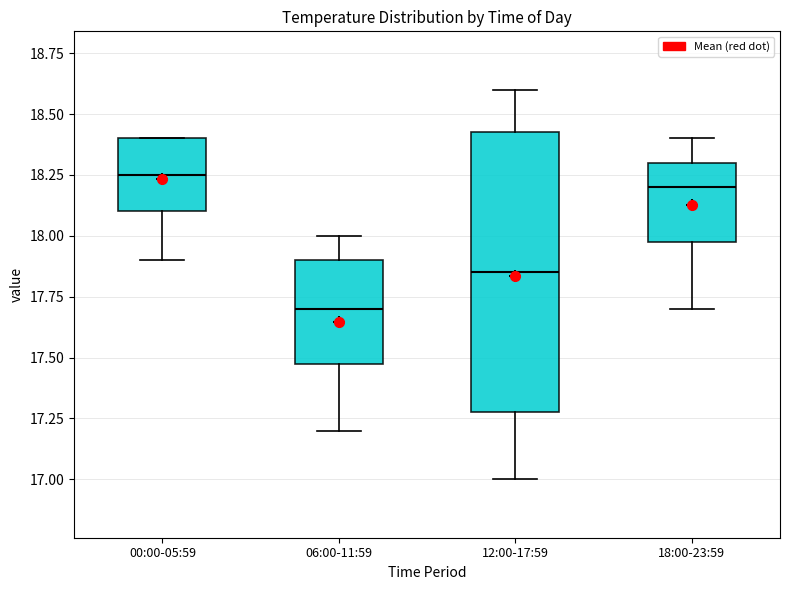

Where is the upper edge of the box for 06:00-11:59 on the y-axis? The values are not printed on the chart, so give them approximately, as read against the axis.

17.90